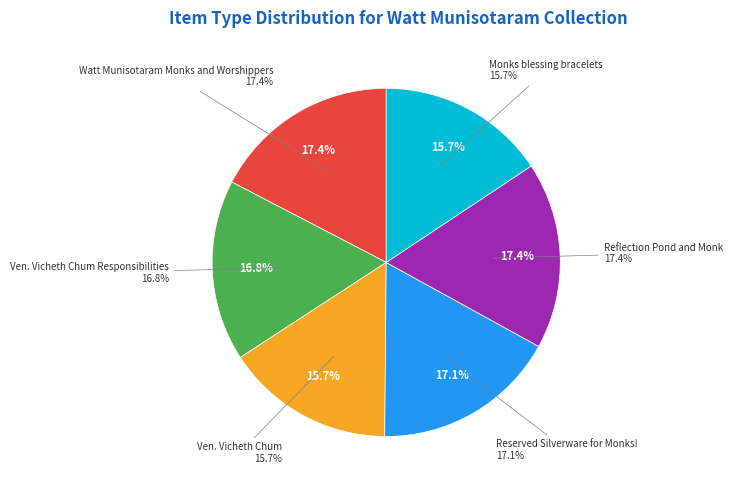

What percentage is NOT represented by Monks blessing bracelets?

84.3%